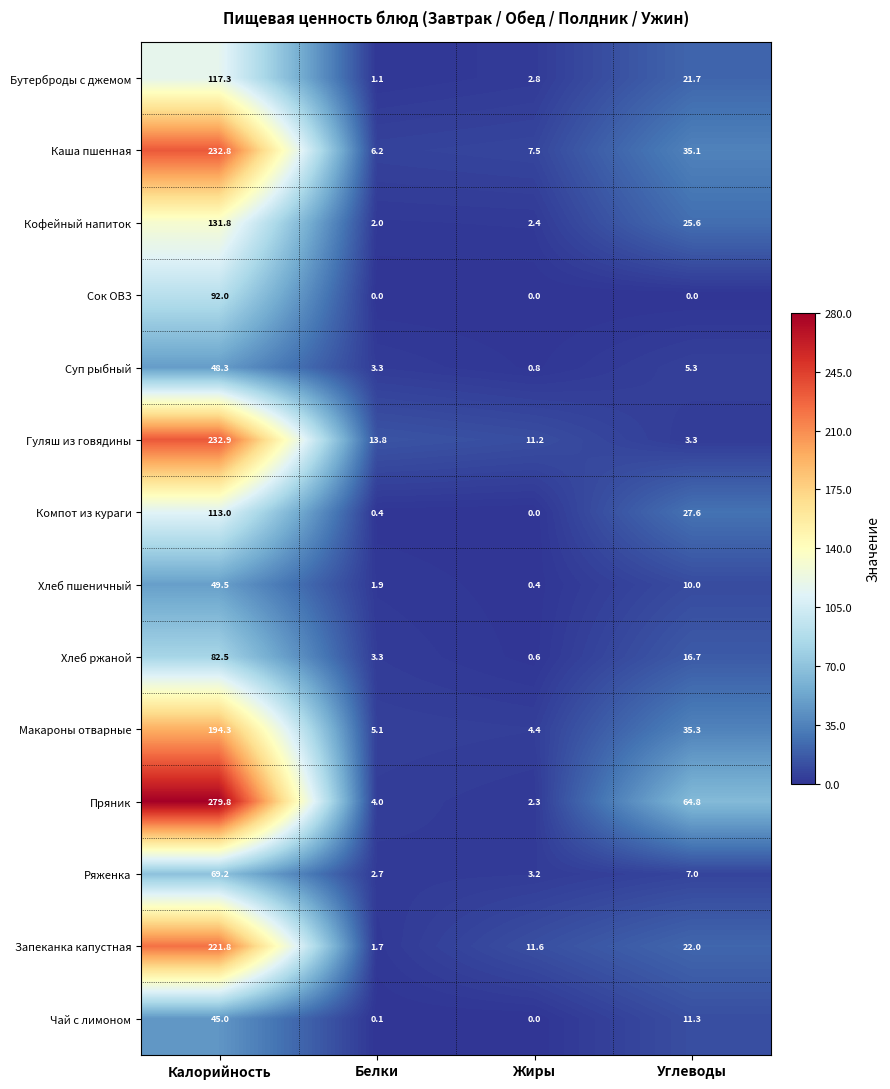

Rank the series at Углеводы from highest to lowest value.

Пряник, Макароны отварные, Каша пшенная, Компот из кураги, Кофейный напиток, Запеканка капустная, Бутерброды с джемом, Хлеб ржаной, Чай с лимоном, Хлеб пшеничный, Ряженка, Суп рыбный, Гуляш из говядины, Сок ОВЗ